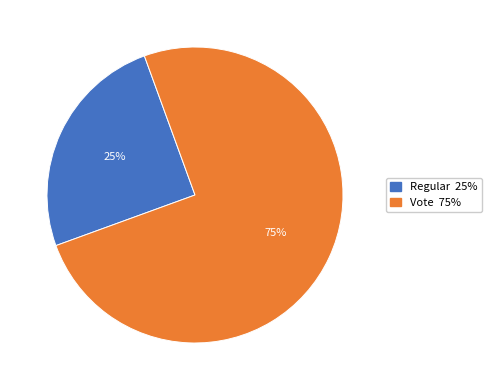

Is it true that Vote is 75% of the pie?

True